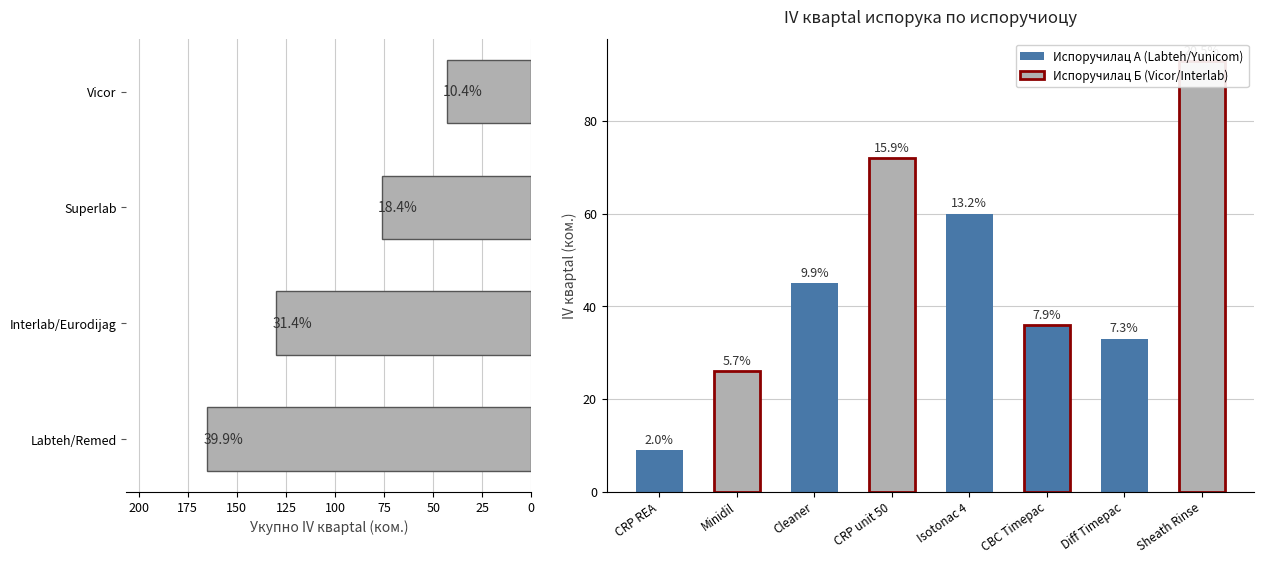

The chart shows a value of 43 at Vicor. True or false?

True